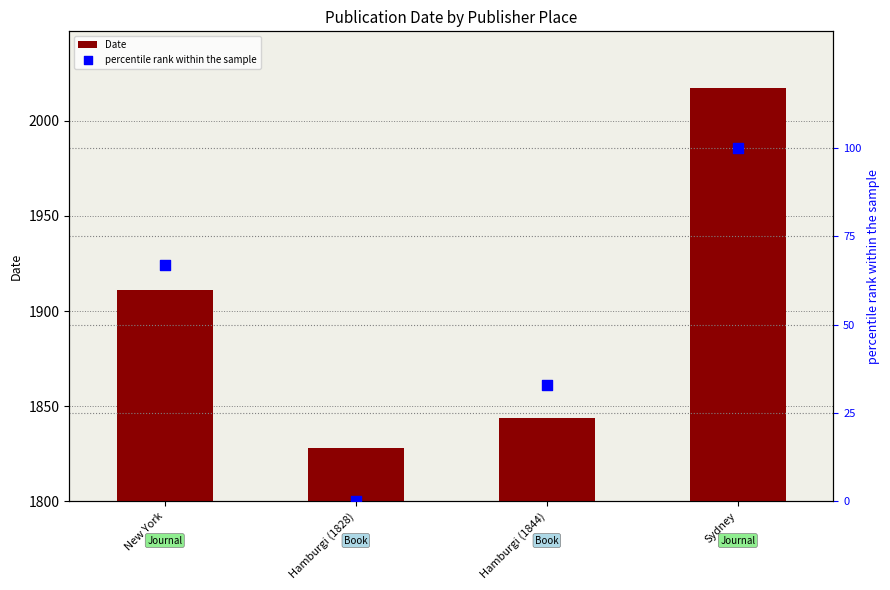

Which series reaches the minimum Y coordinate?

percentile rank within the sample